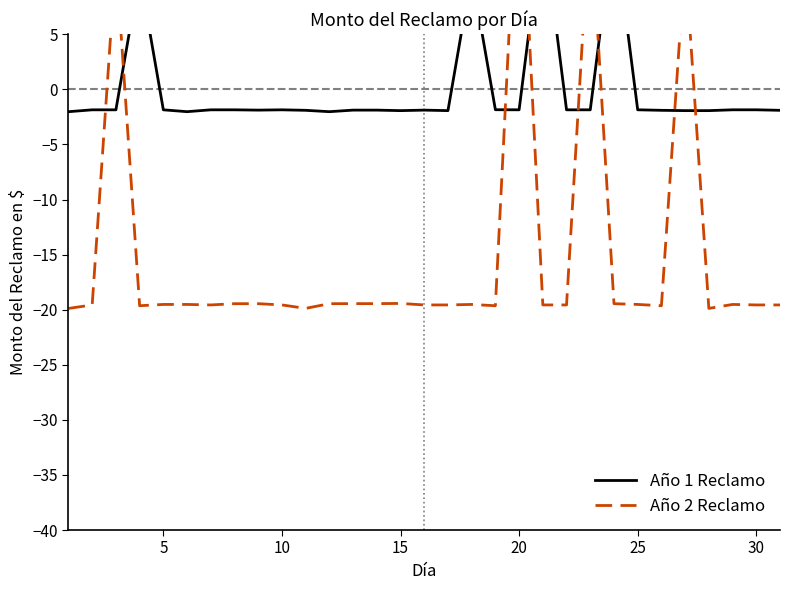

Does the chart have visible grid lines?

No